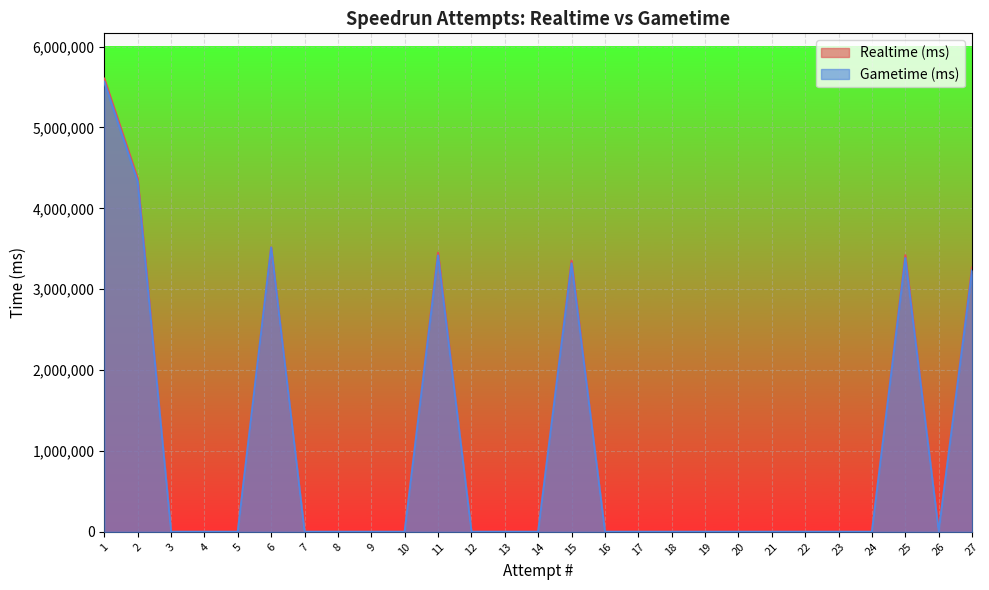

True or false: Realtime (ms) and Gametime (ms) intersect in this chart.

False